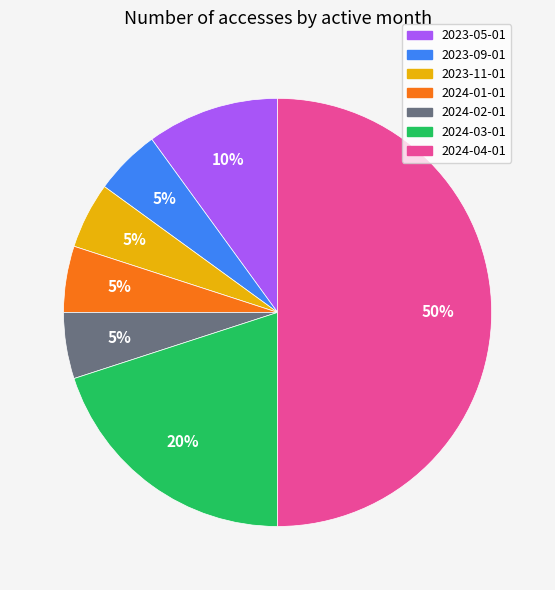

Which slice is the largest?

2024-04-01